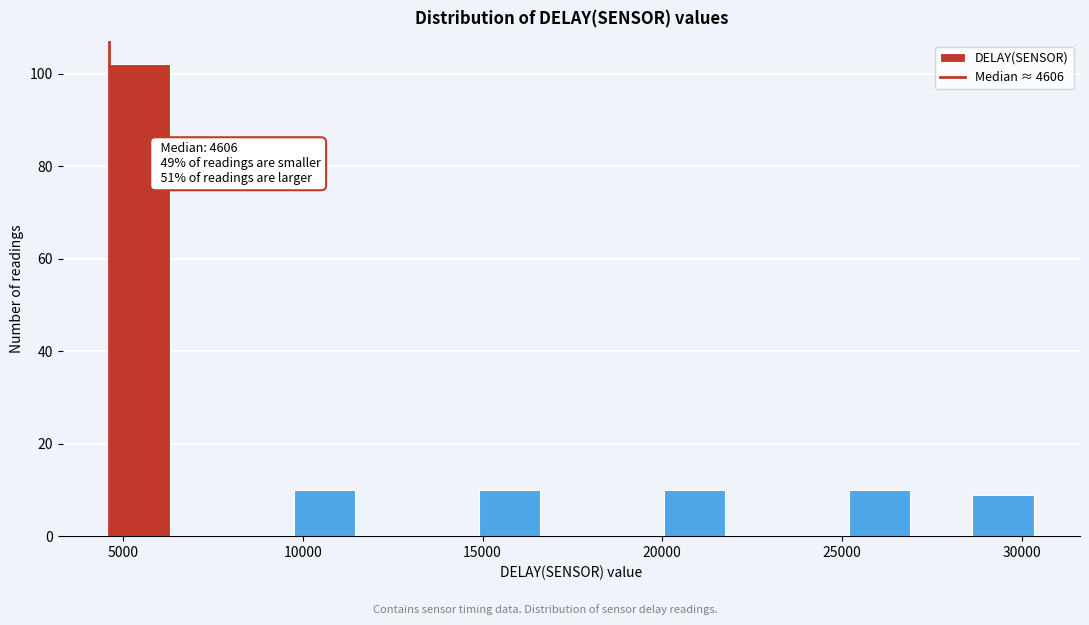

Read against the x-axis, roughly where is the centre of the tallest bar?

5500